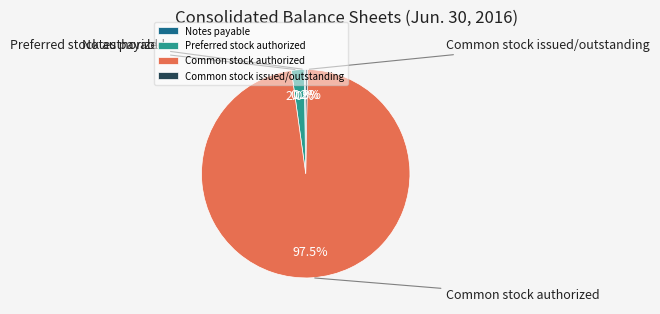

What is the largest slice in the pie chart?

Common stock authorized